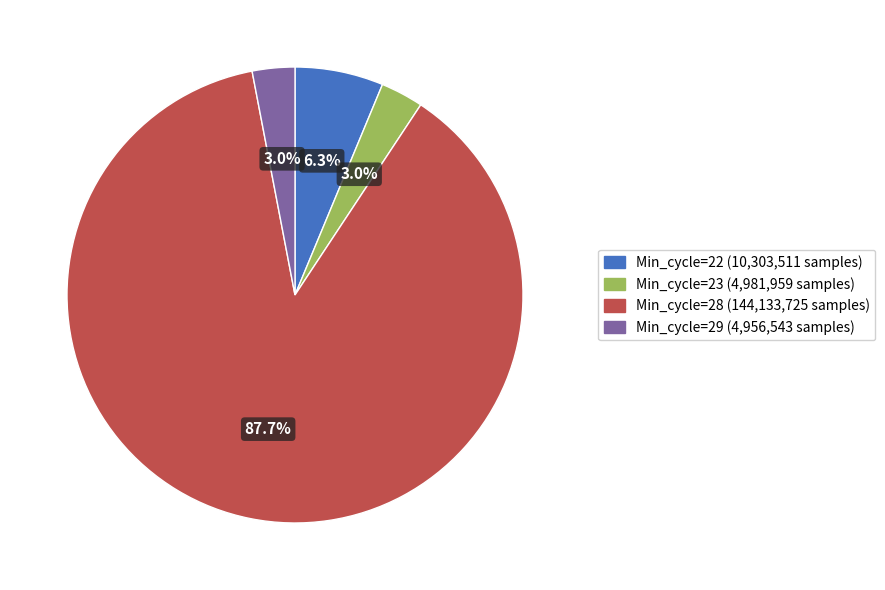

Is there a majority slice in this chart?

Yes